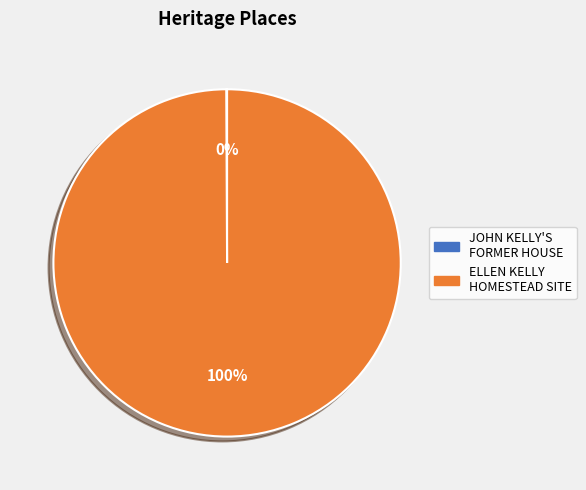

Which category has the biggest portion of the pie?

ELLEN KELLY HOMESTEAD SITE